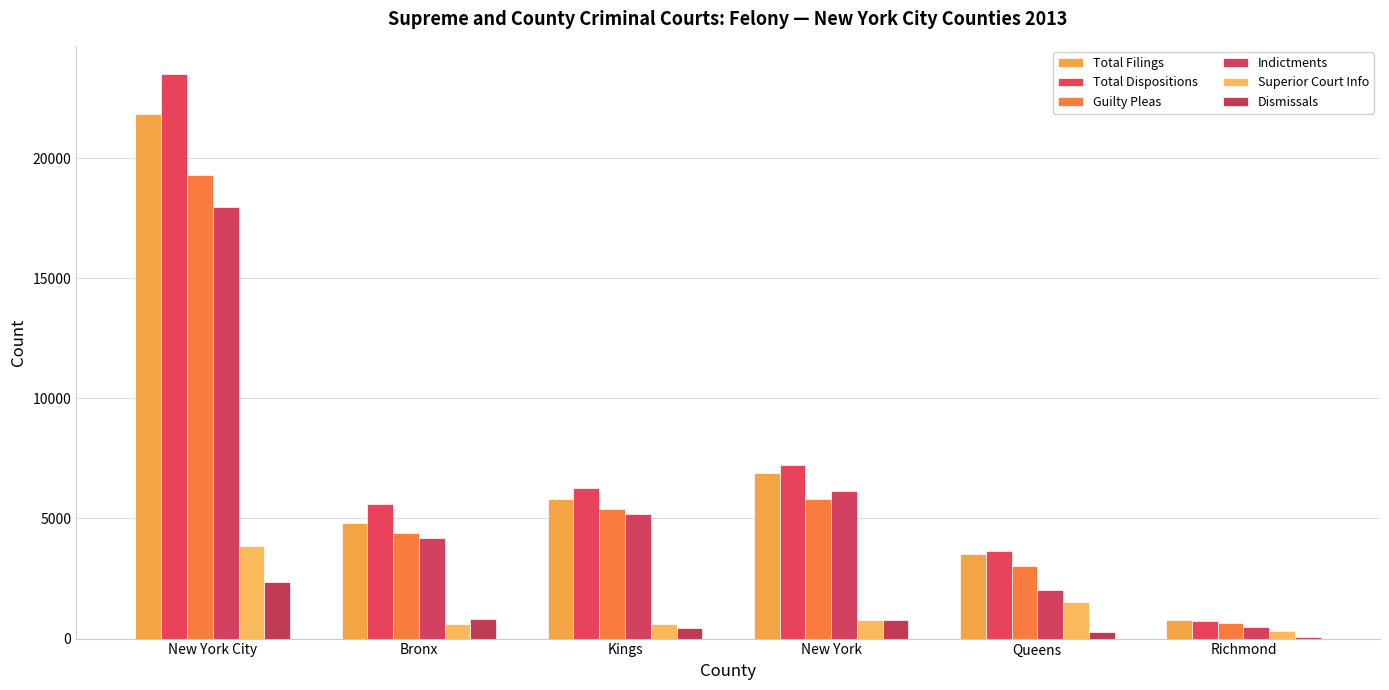

Reading right to left, list all the values displayed in this chart.

Total Filings: 774	3538	6910	5814	4800	21836
Total Dispositions: 732	3662	7242	6281	5586	23503
Guilty Pleas: 644	3032	5815	5397	4408	19296
Indictments: 478	2004	6124	5203	4174	17983
Superior Court Info: 296	1534	786	611	626	3853
Dismissals: 49	293	771	458	803	2374